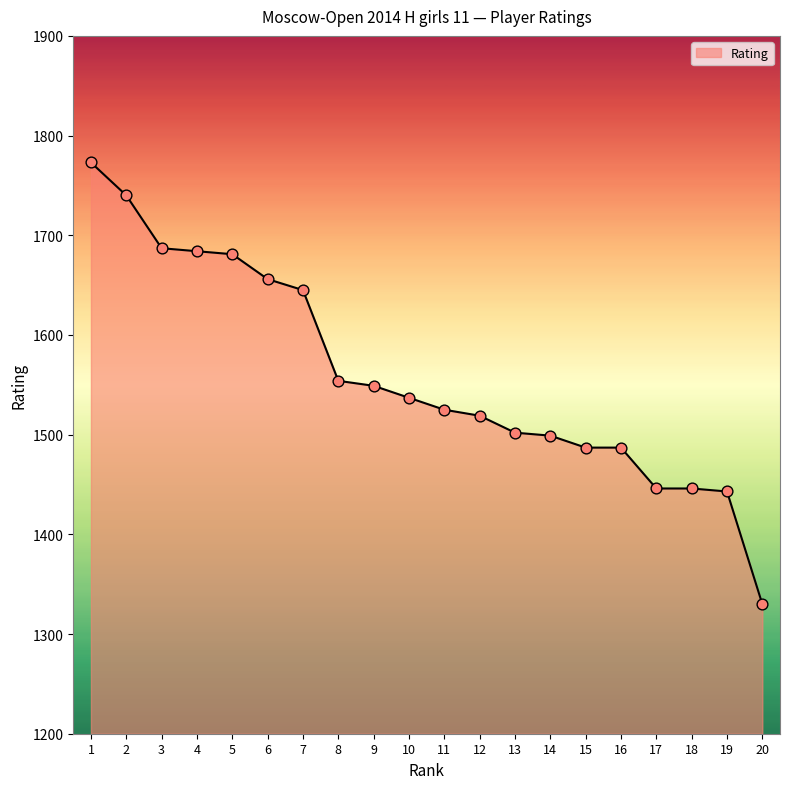

What is the change in value from 16 to 19?

-44